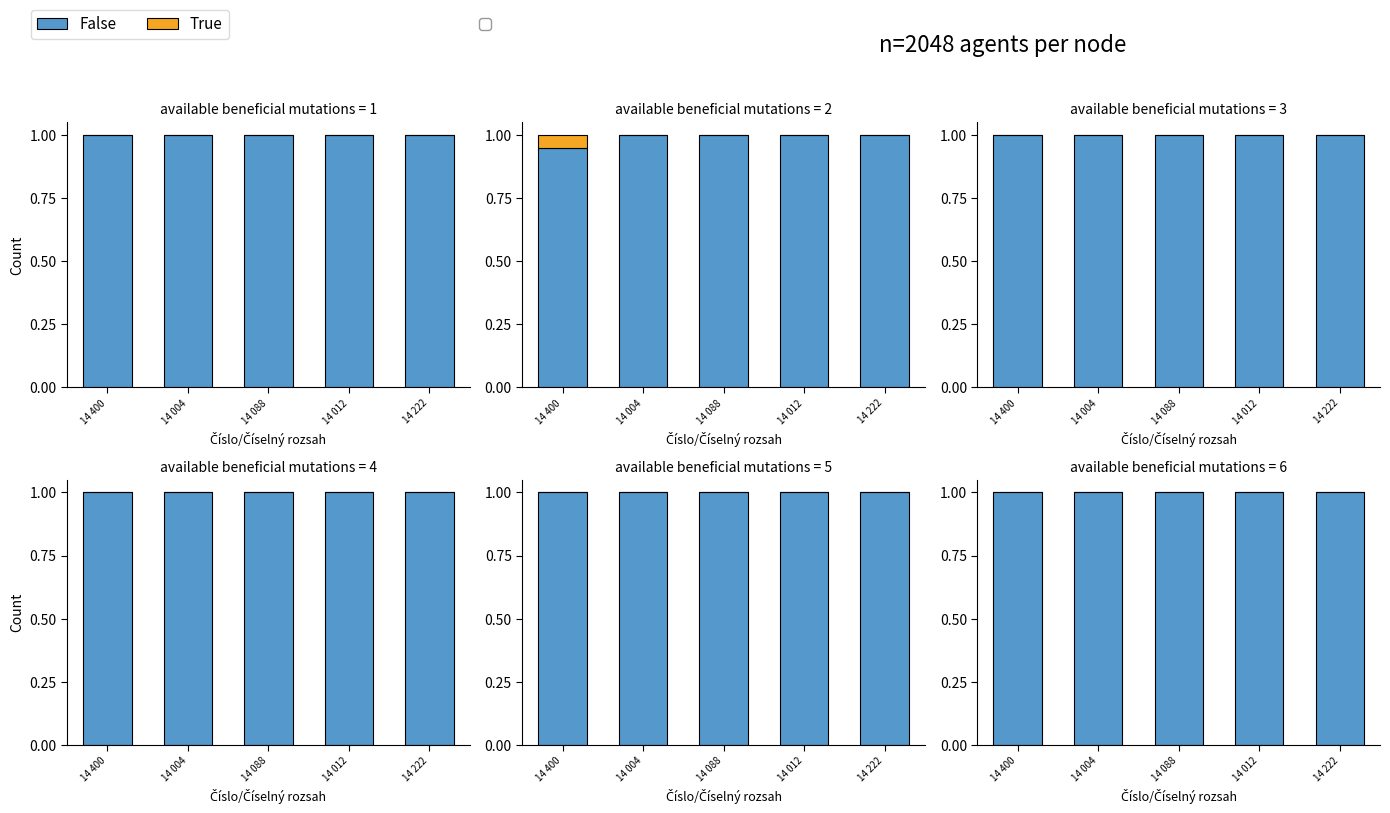

At how many categories does at least one series exceed 0?

5